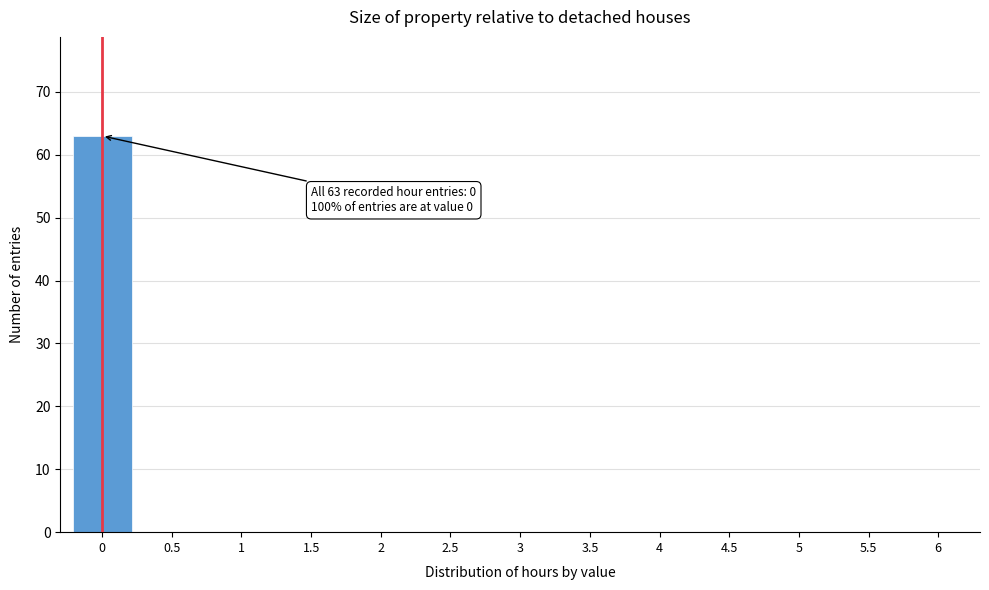

Reading right to left, transcribe all the data shown in this chart.

6=0	5.5=0	5=0	4.5=0	4=0	3.5=0	3=0	2.5=0	2=0	1.5=0	1=0	0.5=0	0=63